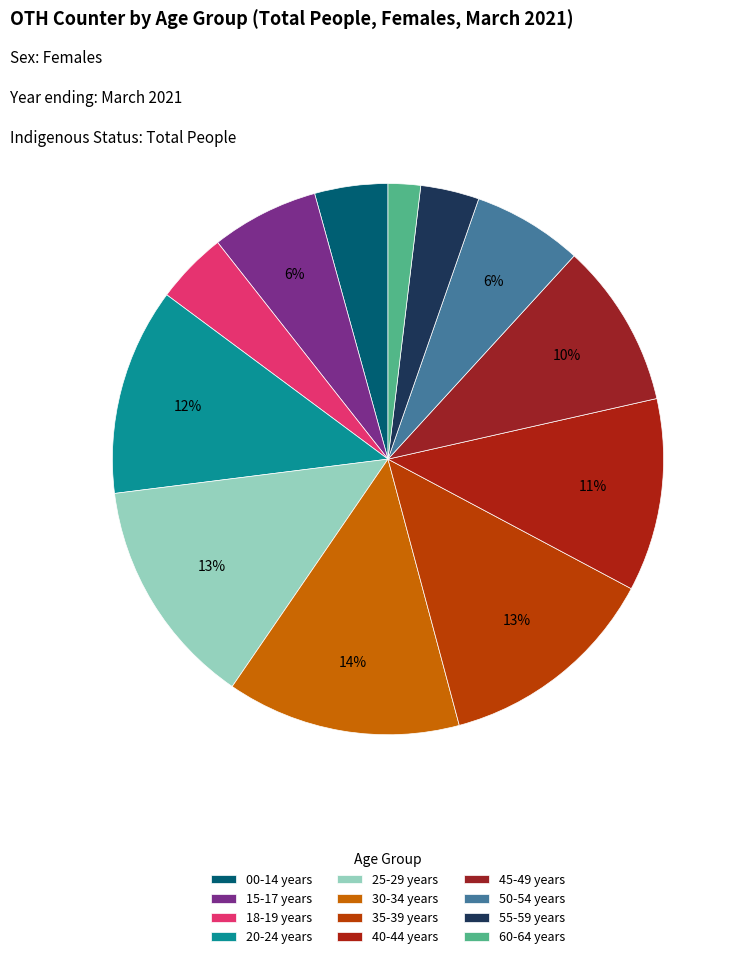

What is the smallest slice in the pie chart?

60-64 years